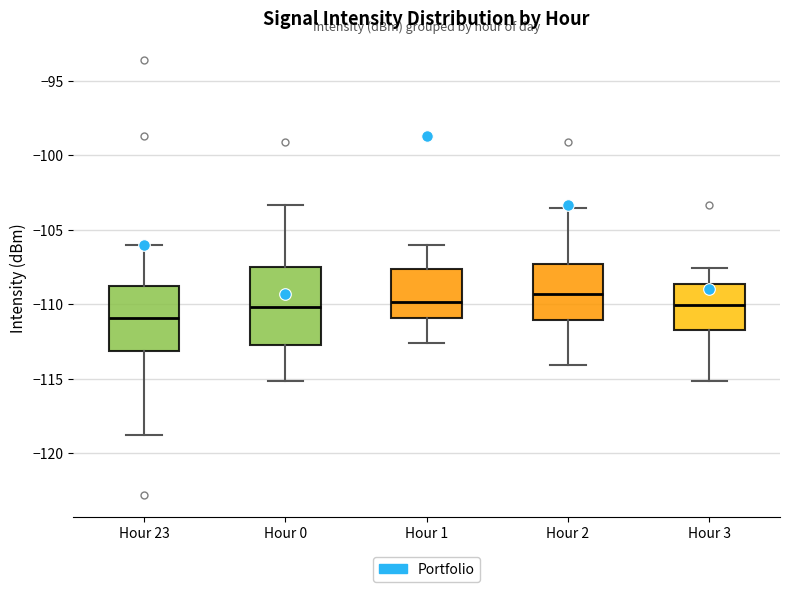

Which box is the tallest, from its lower edge to its upper edge?

Hour 0